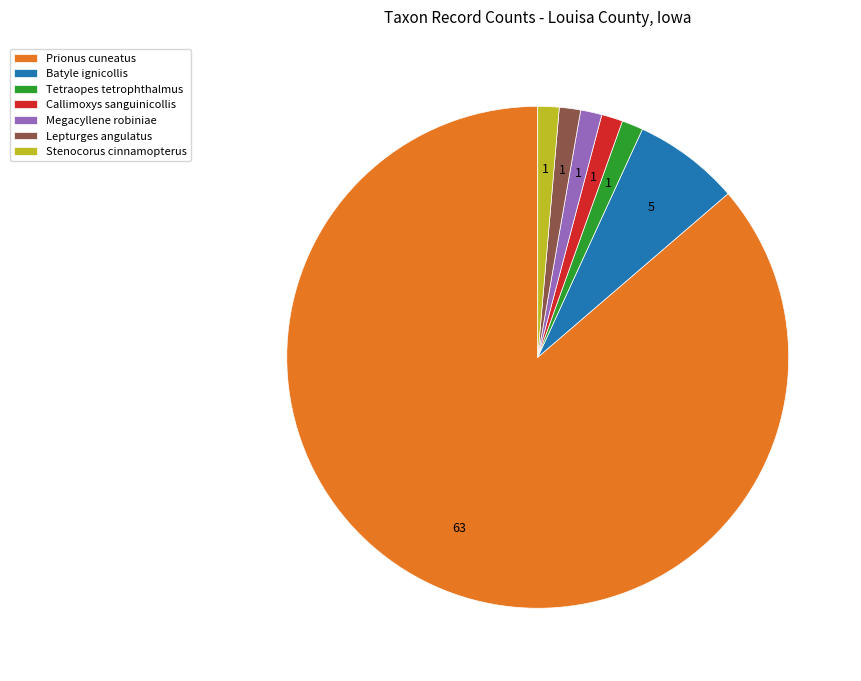

Is Prionus cuneatus the majority of the pie?

Yes